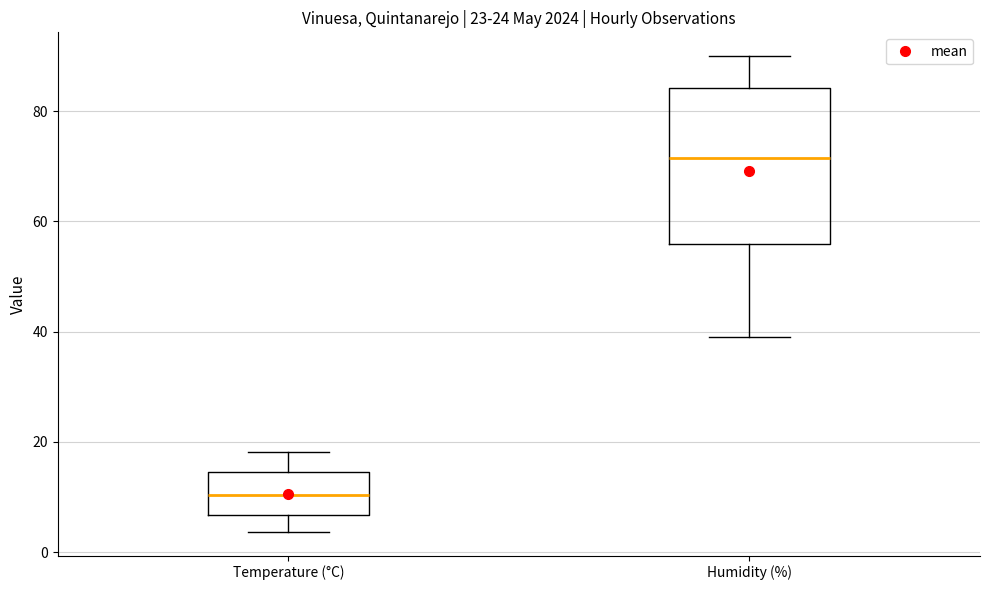

Reading left to right, read every box against the y-axis: the position of its median line, the range the box covers, and the ends of its whiskers. The values are not printed on the chart, so give them approximately, as read against the axis.

Temperature (°C): median 10, box 6 to 14, whiskers 4 to 18
Humidity (%): median 72, box 56 to 84, whiskers 40 to 90